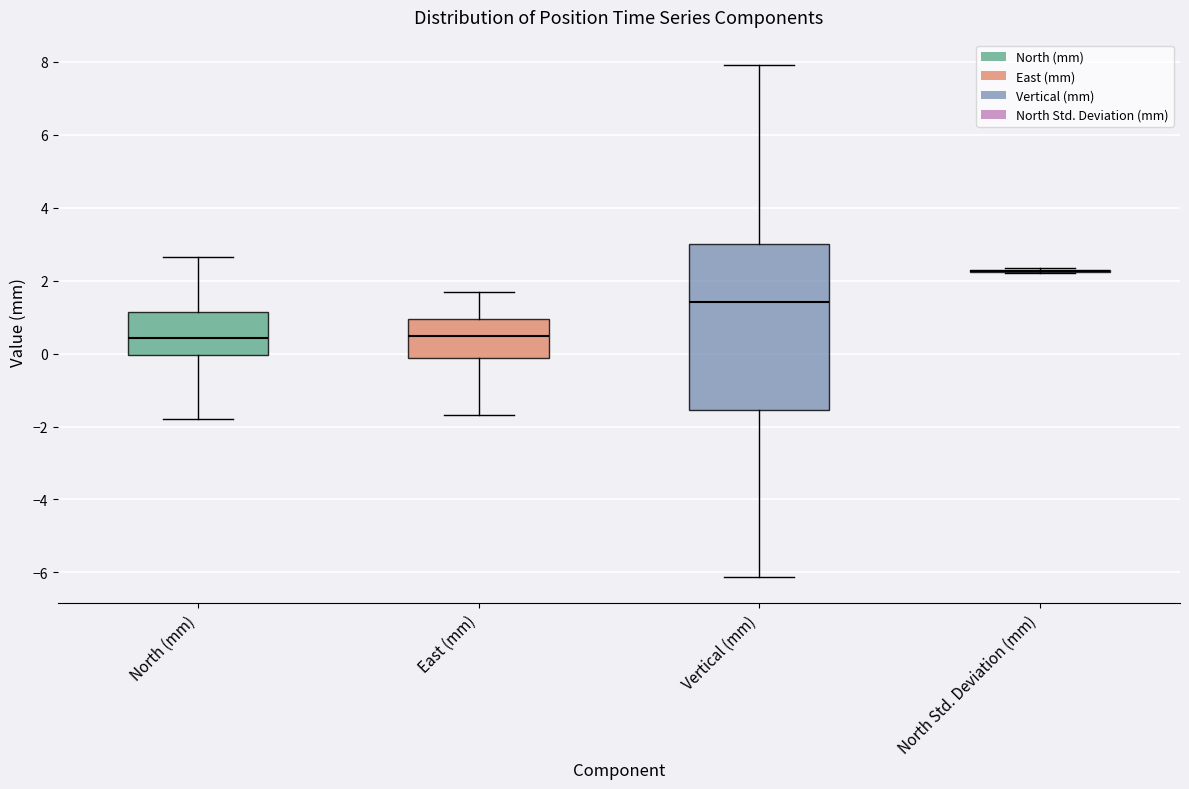

Where does the upper whisker of the box for East (mm) end on the y-axis? The values are not printed on the chart, so give them approximately, as read against the axis.

1.6